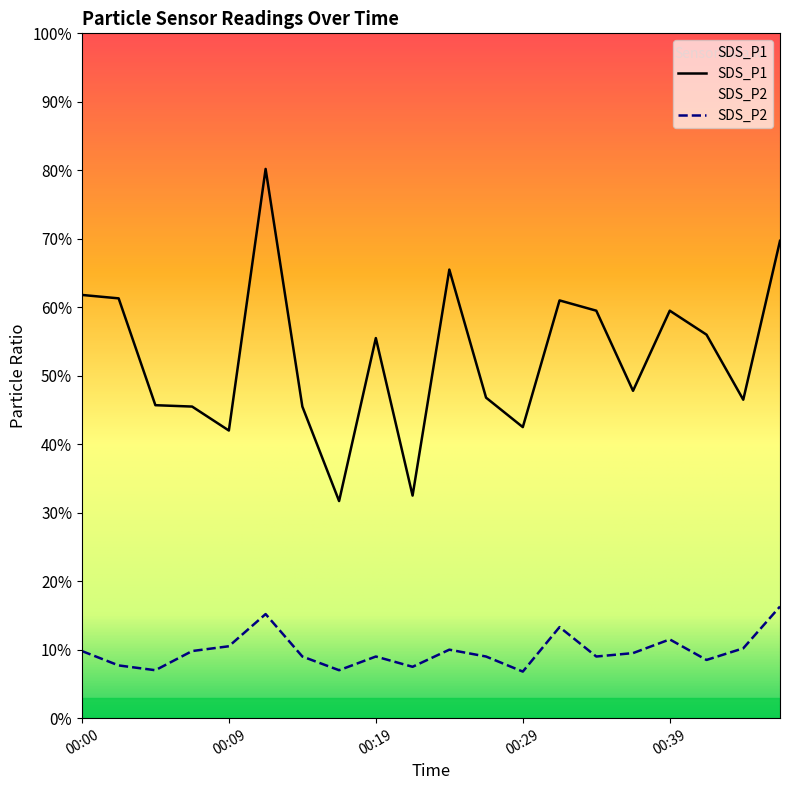

True or false: SDS_P1 has a value of 4.8 at 00:36.

True